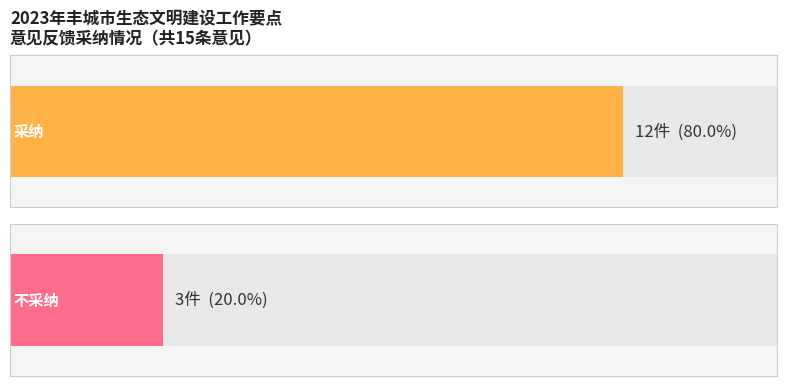

What position from the right is 不采纳?

1